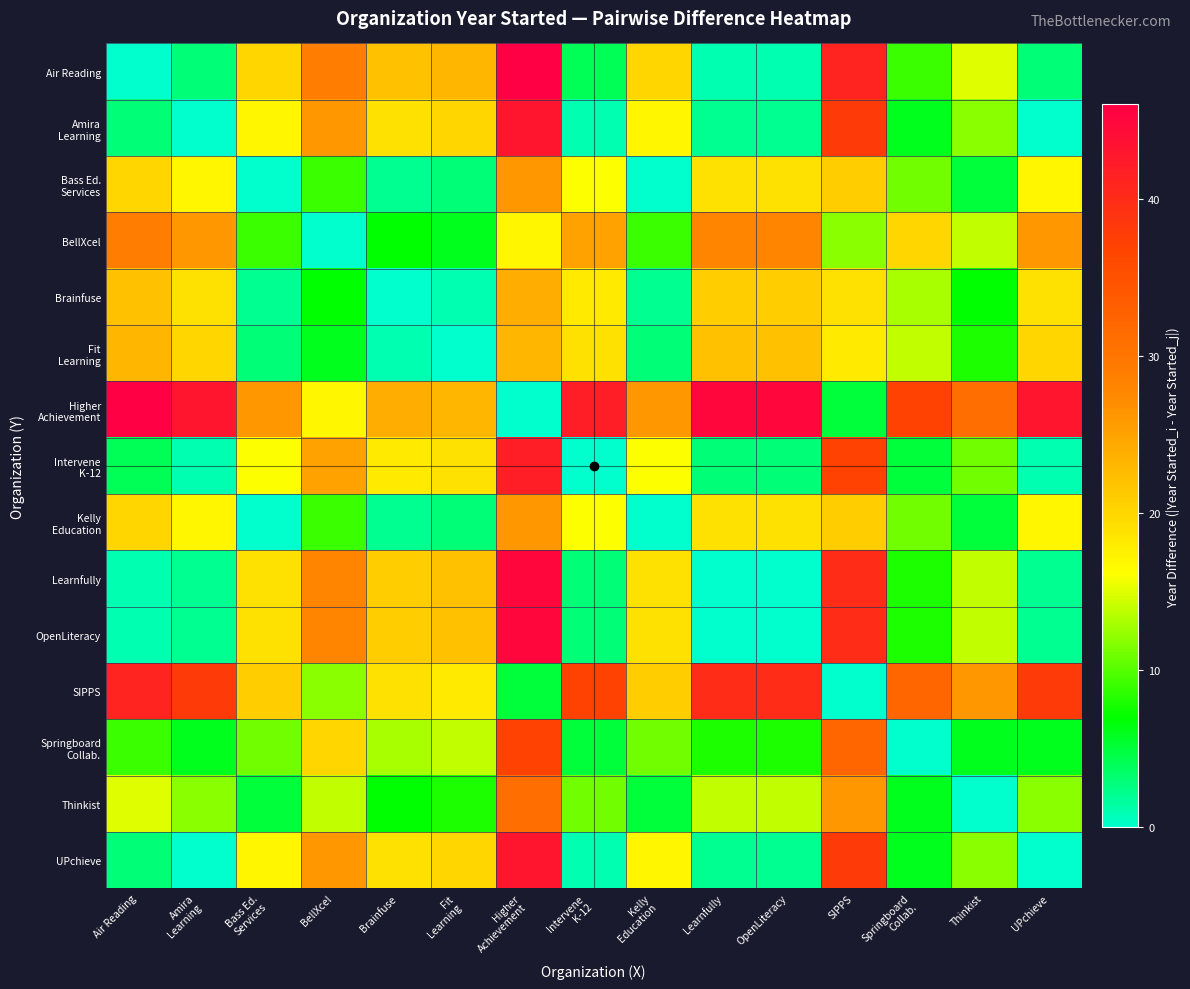

What is the spread (max minus min) of values at Bass Ed.
Services?

26